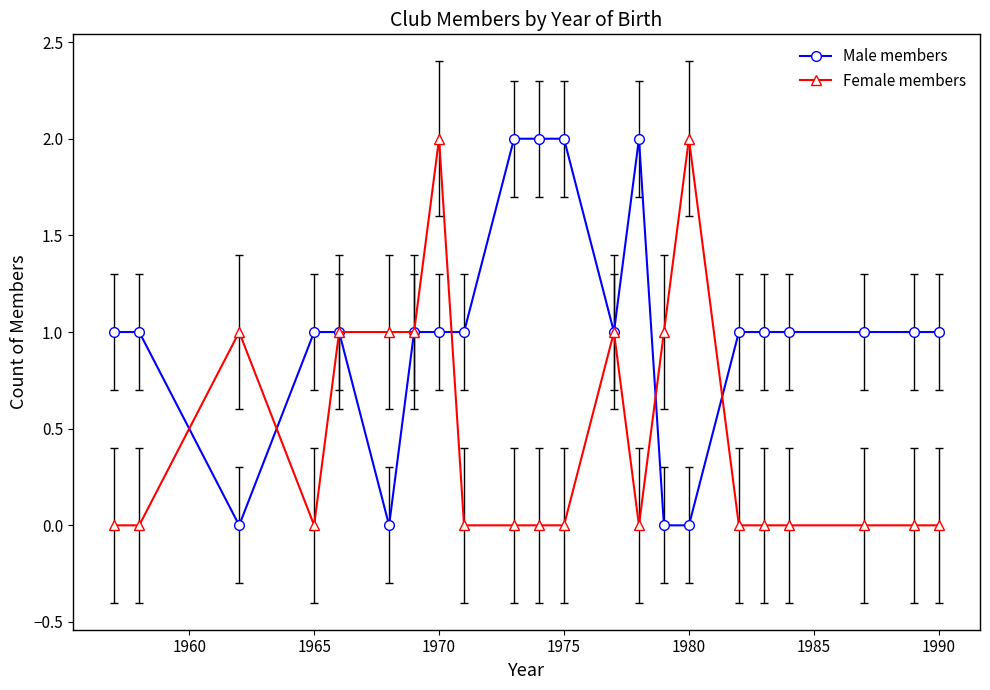

What are all the series names shown in the legend?

Male members, Female members